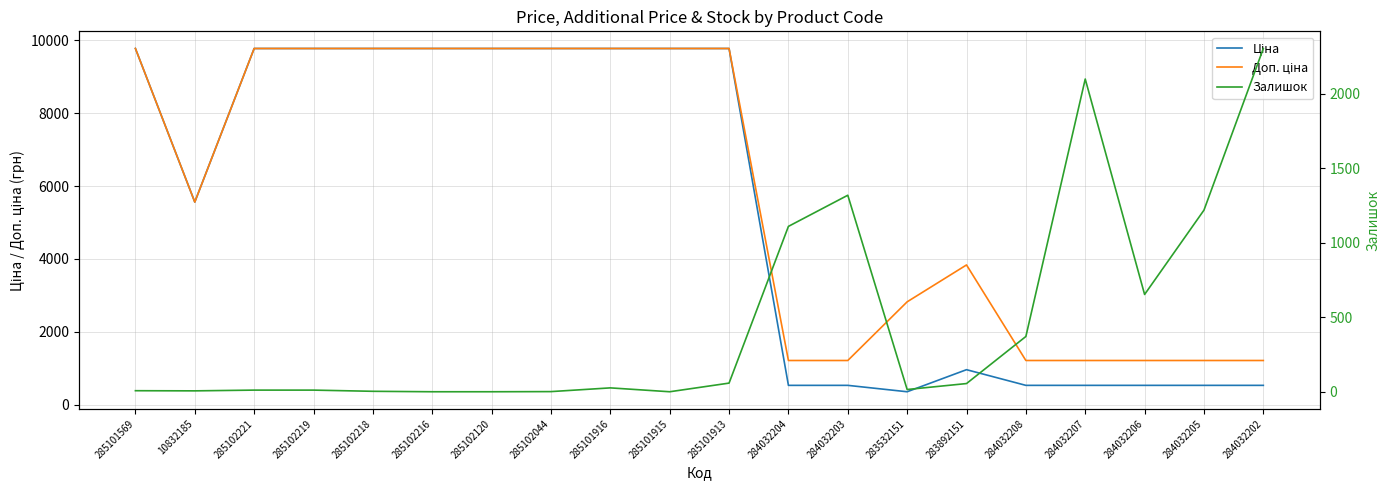

What is the highest value of the Залишок series?

2304.0